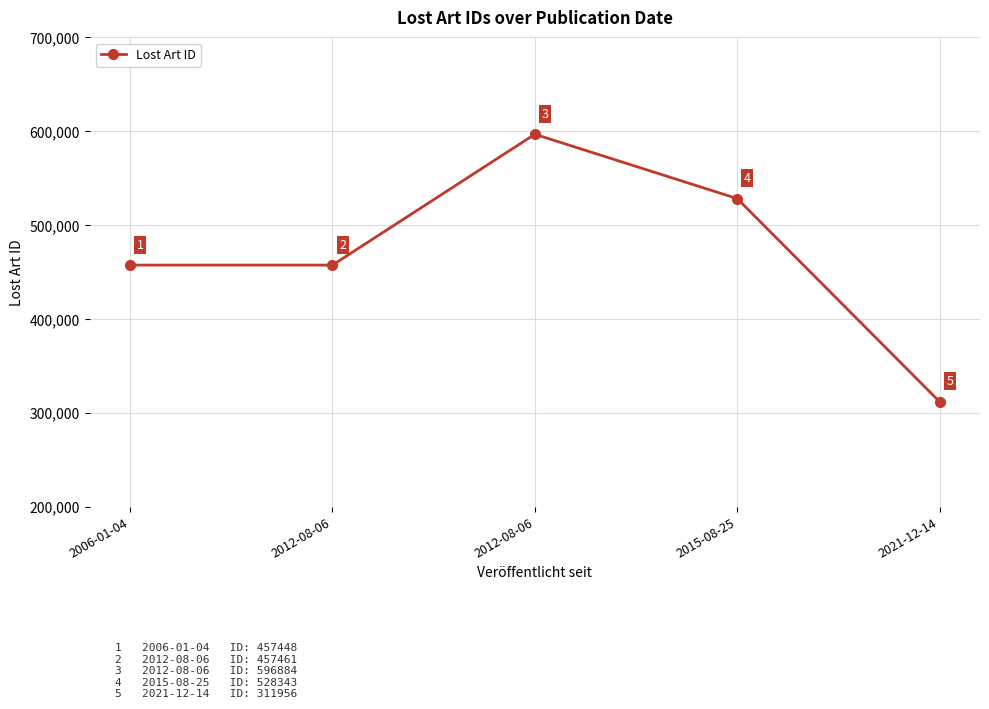

Reading left to right, list all the values displayed in this chart.

457448	457461	596884	528343	311956